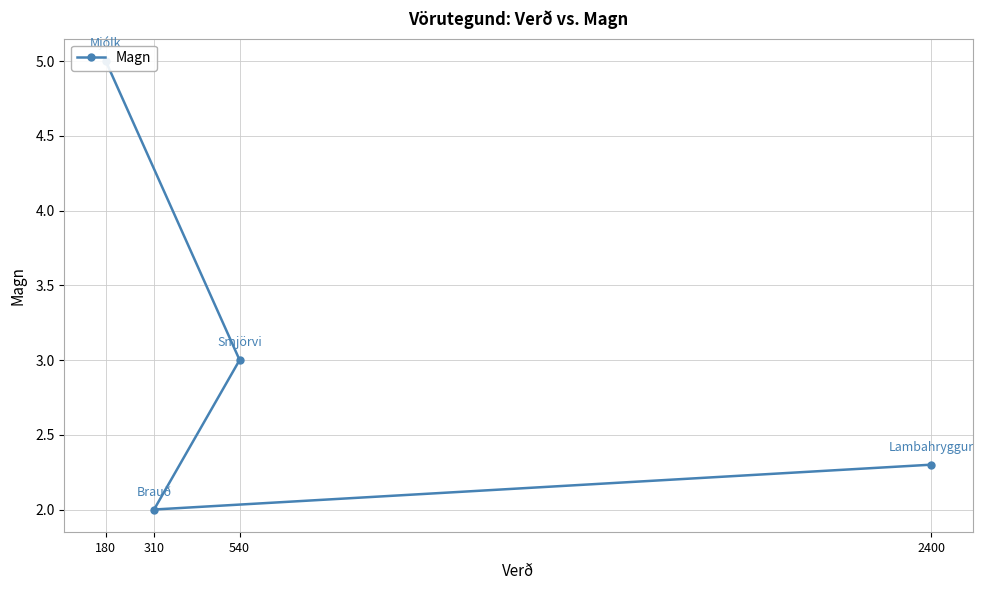

What position from the right is 2400?

1